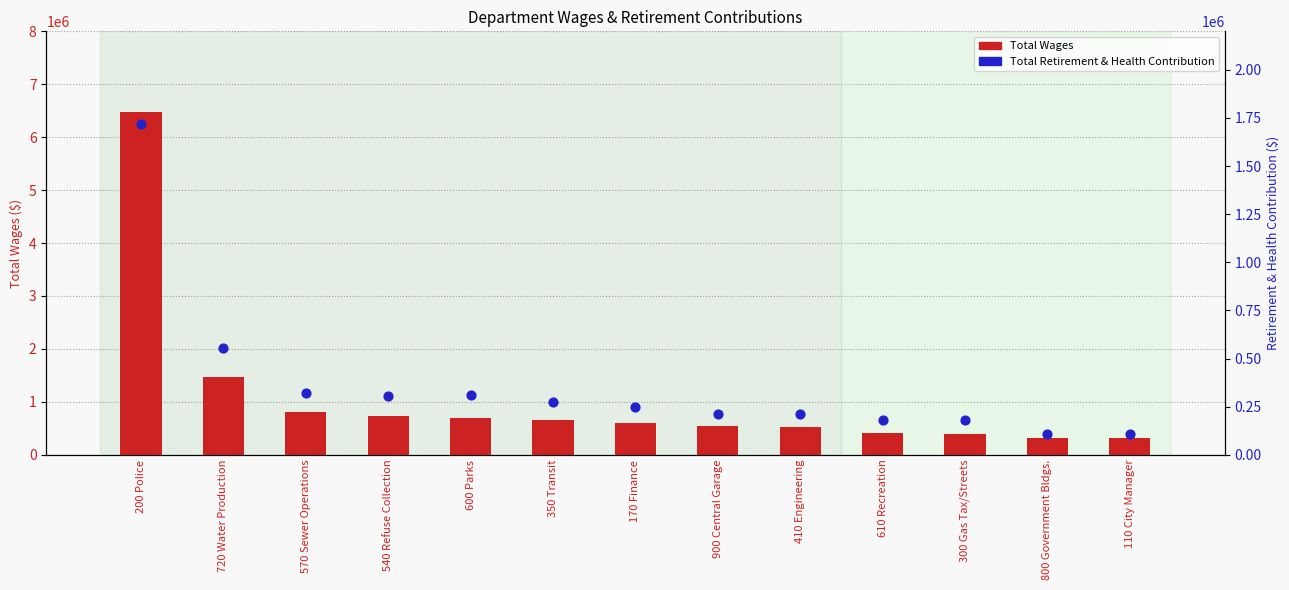

Which series has the widest spread of Y values?

Total Wages